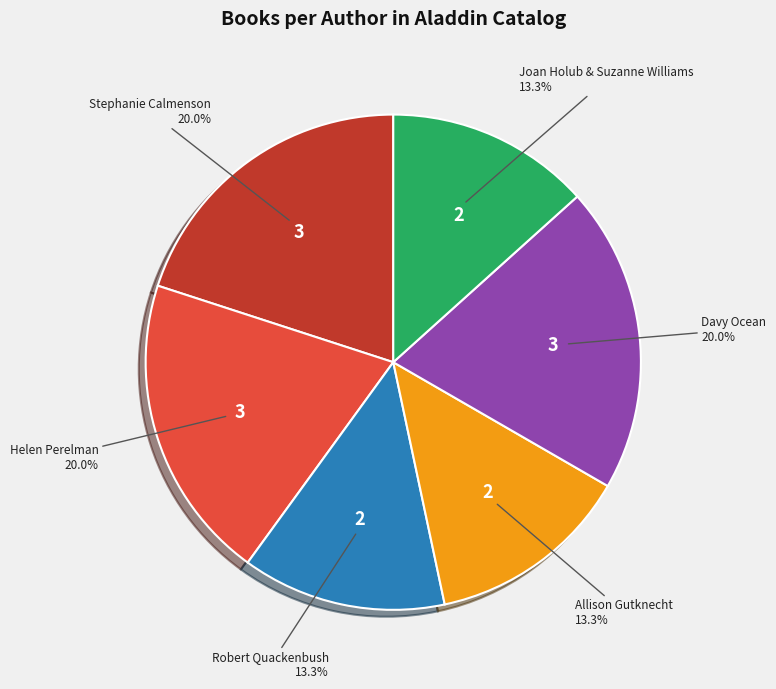

Is there a majority slice in this chart?

No